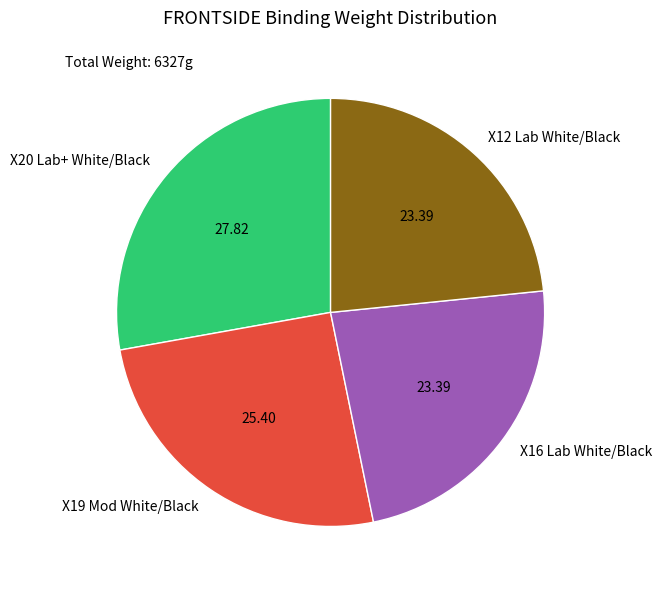

Is X16 Lab White/Black the majority of the pie?

No